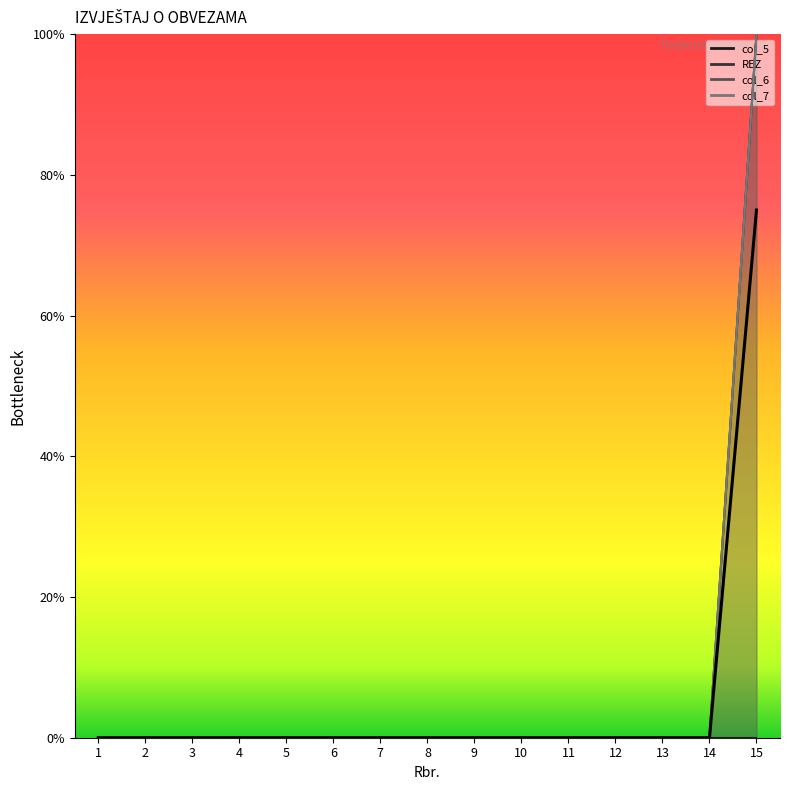

Which series has the largest total across all categories?

REZ